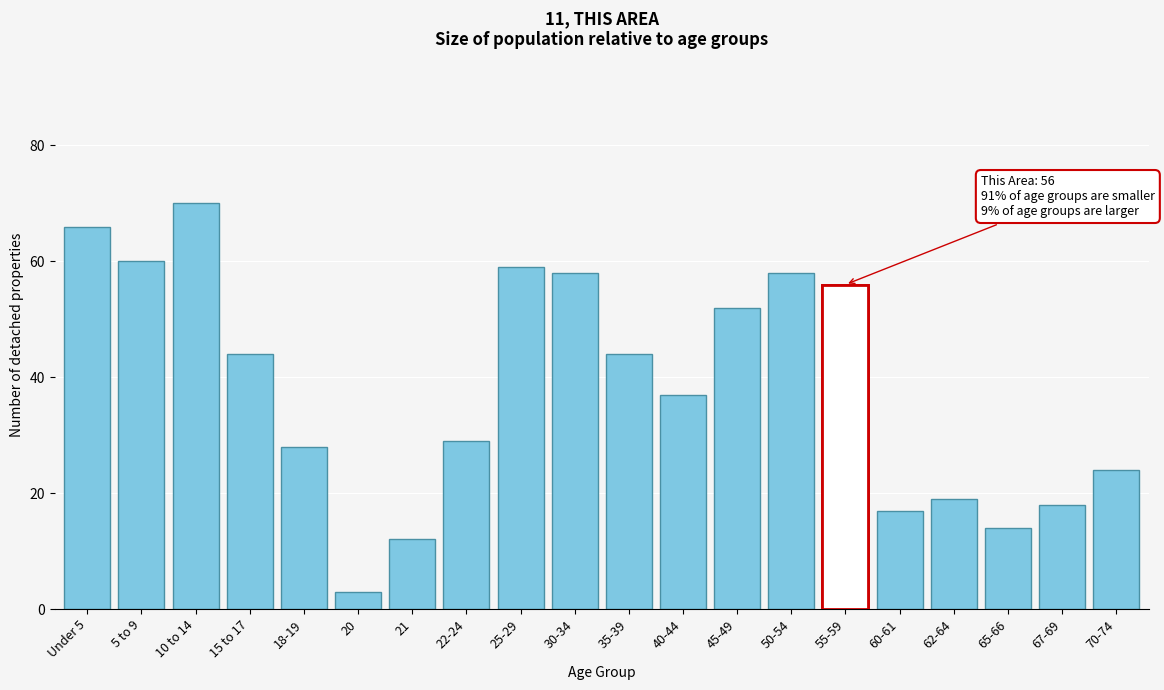

Reading left to right, extract all data points from this chart.

66	60	70	44	28	3	12	29	59	58	44	37	52	58	56	17	19	14	18	24